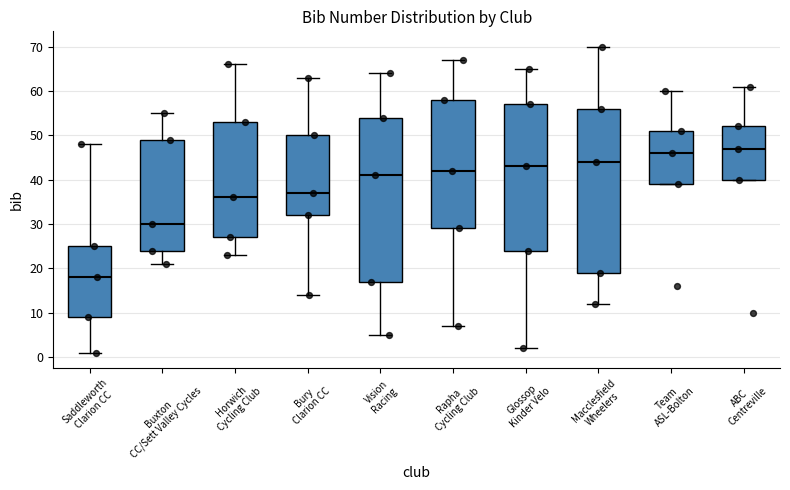

Reading left to right, read every box against the y-axis: the position of its median line, the range the box covers, and the ends of its whiskers. The values are not printed on the chart, so give them approximately, as read against the axis.

Saddleworth Clarion CC: median 18, box 9 to 25, whiskers 1 to 48
Buxton CC/Sett Valley Cycles: median 30, box 24 to 49, whiskers 21 to 55
Horwich Cycling Club: median 36, box 27 to 53, whiskers 23 to 66
Bury Clarion CC: median 37, box 32 to 50, whiskers 14 to 63
Vision Racing: median 41, box 17 to 54, whiskers 5 to 64
Rapha Cycling Club: median 42, box 29 to 58, whiskers 7 to 67
Glossop Kinder Velo: median 43, box 24 to 57, whiskers 2 to 65
Macclesfield Wheelers: median 44, box 19 to 56, whiskers 12 to 70
Team ASL-Bolton: median 46, box 39 to 51, whiskers 39 to 60
ABC Centreville: median 47, box 40 to 52, whiskers 40 to 61